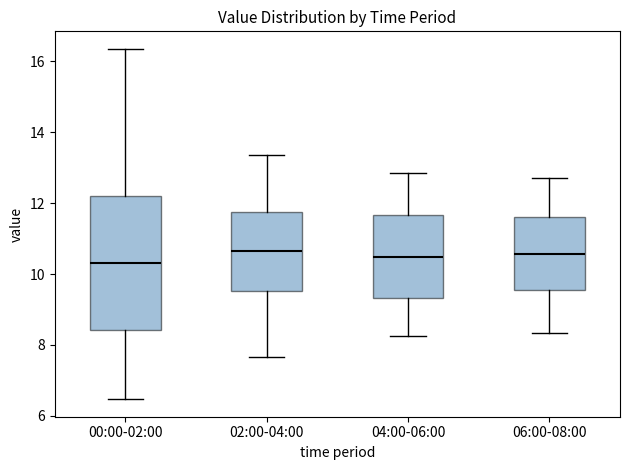

Reading left to right, read every box against the y-axis: the position of its median line, the range the box covers, and the ends of its whiskers. The values are not printed on the chart, so give them approximately, as read against the axis.

00:00-02:00: median 10.4, box 8.4 to 12.2, whiskers 6.4 to 16.4
02:00-04:00: median 10.6, box 9.6 to 11.8, whiskers 7.6 to 13.4
04:00-06:00: median 10.4, box 9.4 to 11.6, whiskers 8.2 to 12.8
06:00-08:00: median 10.6, box 9.6 to 11.6, whiskers 8.4 to 12.8